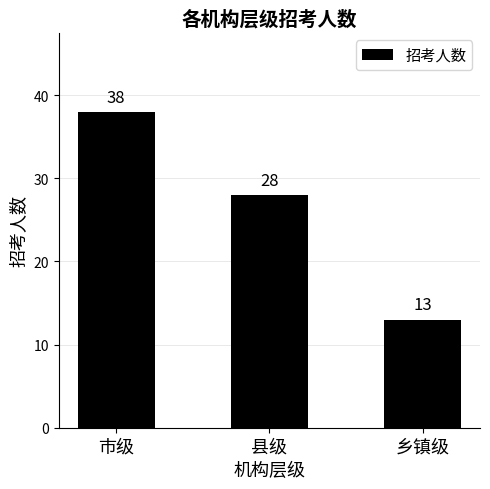

Reading left to right, transcribe all the data shown in this chart.

38	28	13